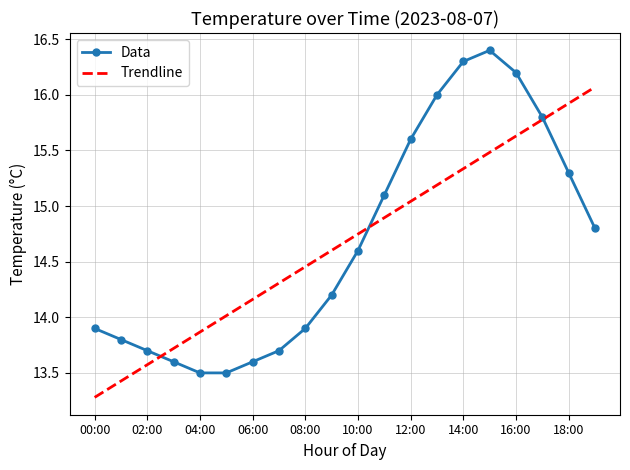

What is the lowest value of the Data series?

13.5